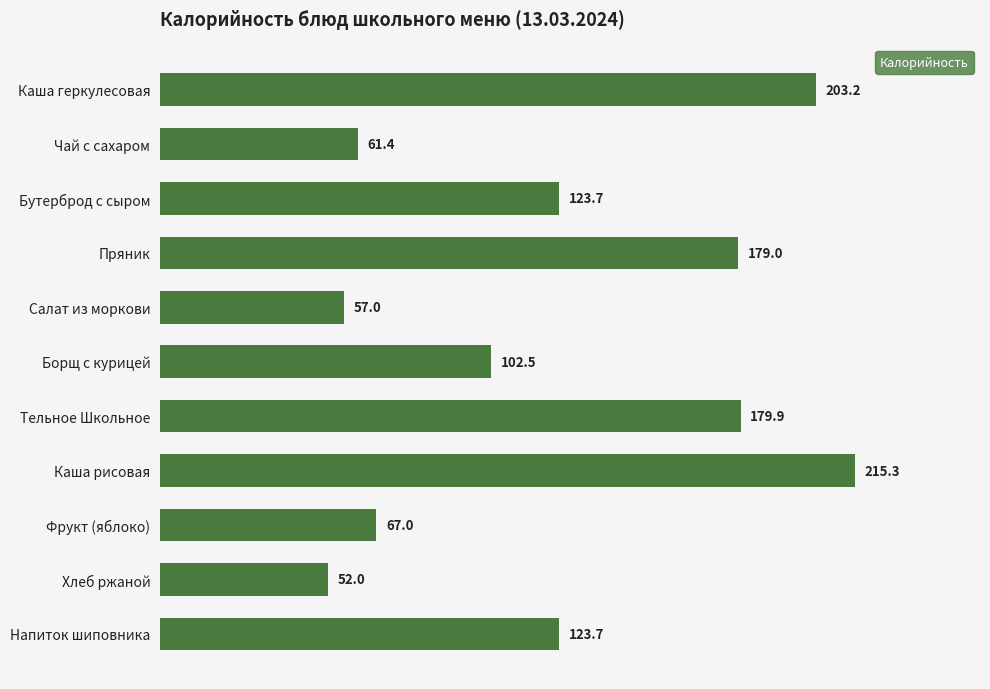

What is the sum of all values?

1364.7